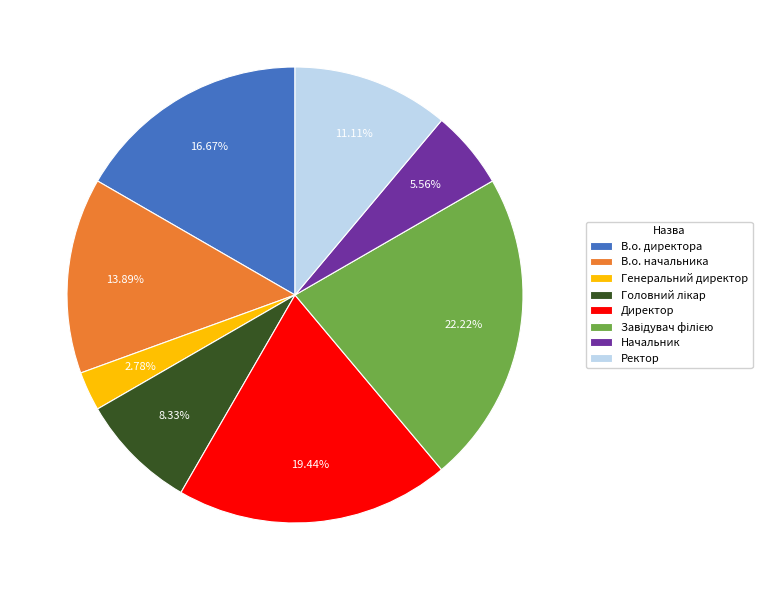

To the nearest percent, what is the average slice percentage?

12%